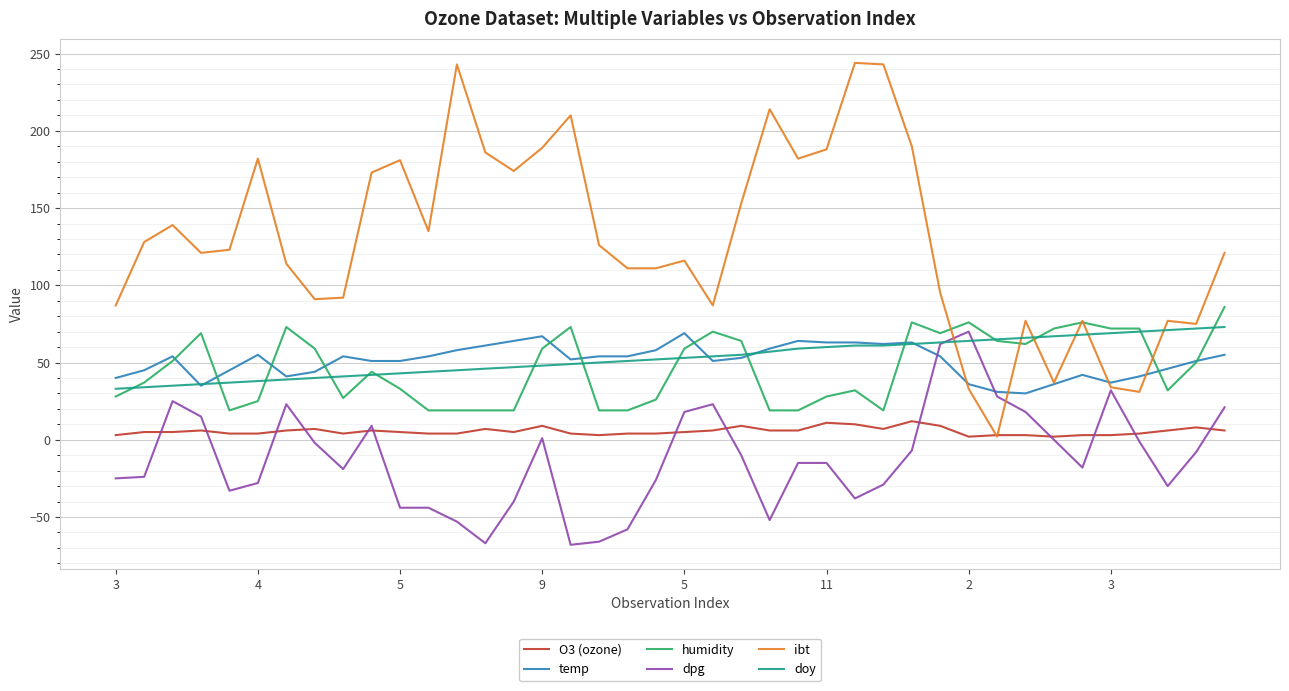

Which series has the widest spread of values?

ibt